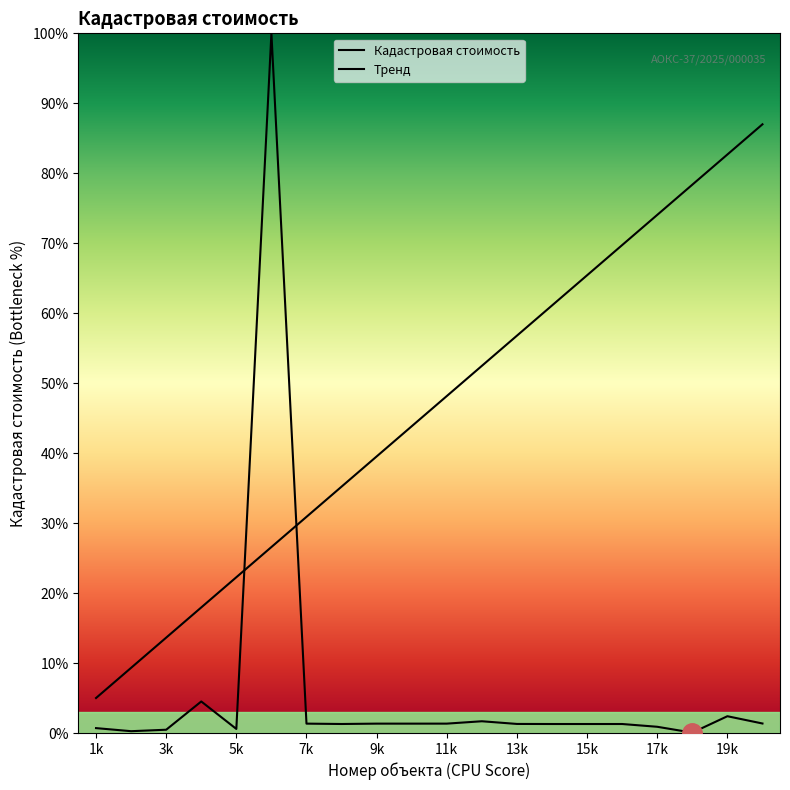

Is this an area chart (filled region under the line)?

Yes